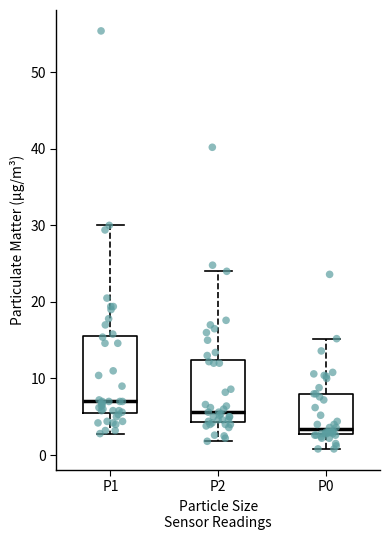

Reading left to right, transcribe this box plot: for each box, give where its median line is, the range the box spans, and where its two whiskers end, as read against the y-axis. The values are not printed on the chart, so give them approximately, as read against the axis.

P1: median 7, box 6 to 16, whiskers 3 to 30
P2: median 6, box 4 to 12, whiskers 2 to 24
P0: median 3 (just above the box's lower edge), box 3 to 8, whiskers 1 to 15